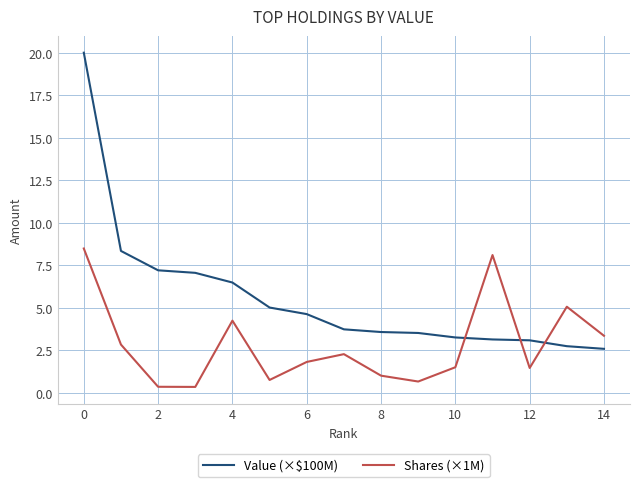

Which series ends up on top after the final intersection of Shares (×1M) and Value (×$100M)?

Shares (×1M)